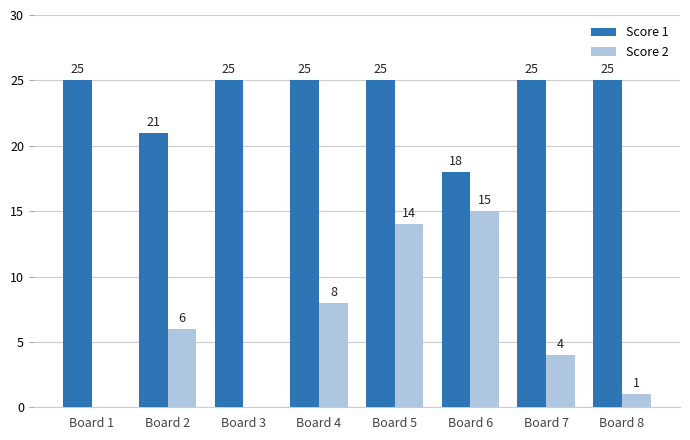

What is the maximum value shown in the chart?

25